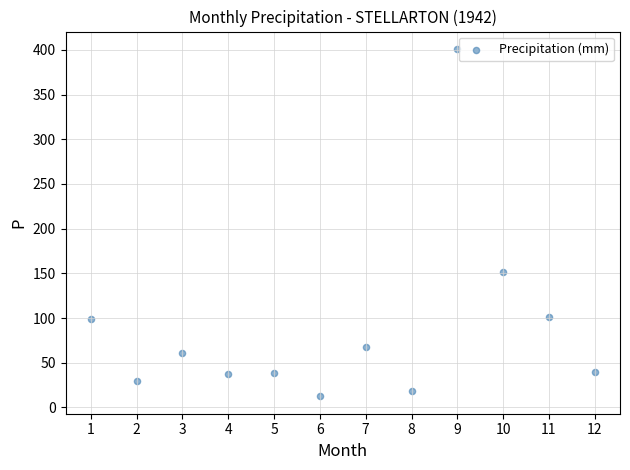

What is the range of Y values (max minus min)?

388.6